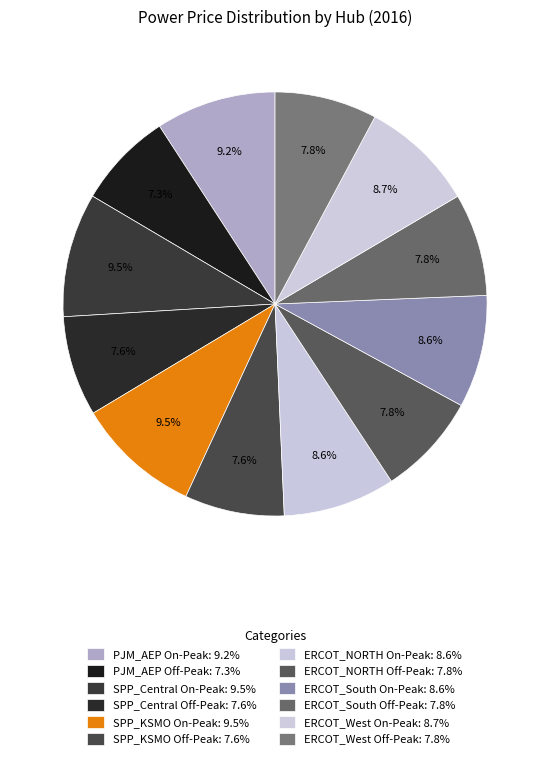

Count the number of slices in the pie.

12